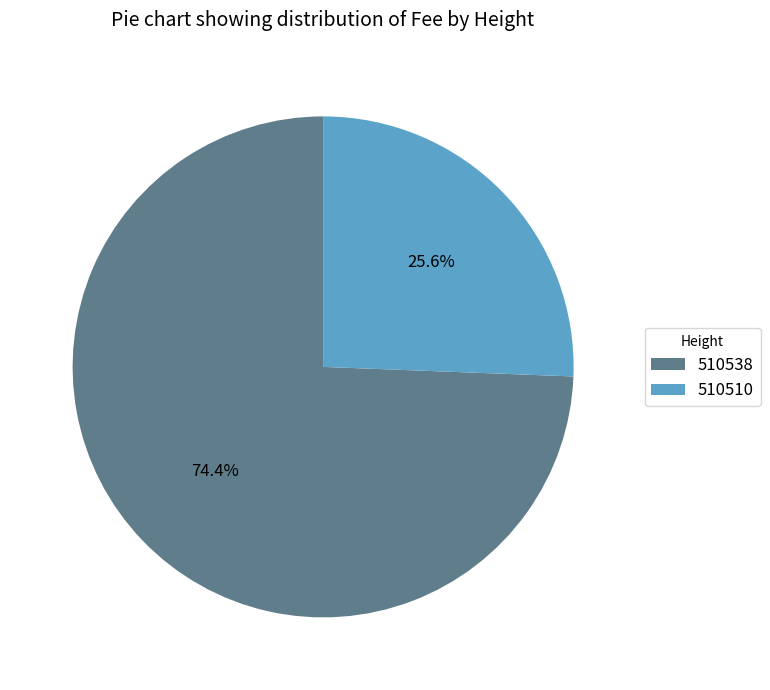

Rank the categories by value from highest to lowest.

510538, 510510